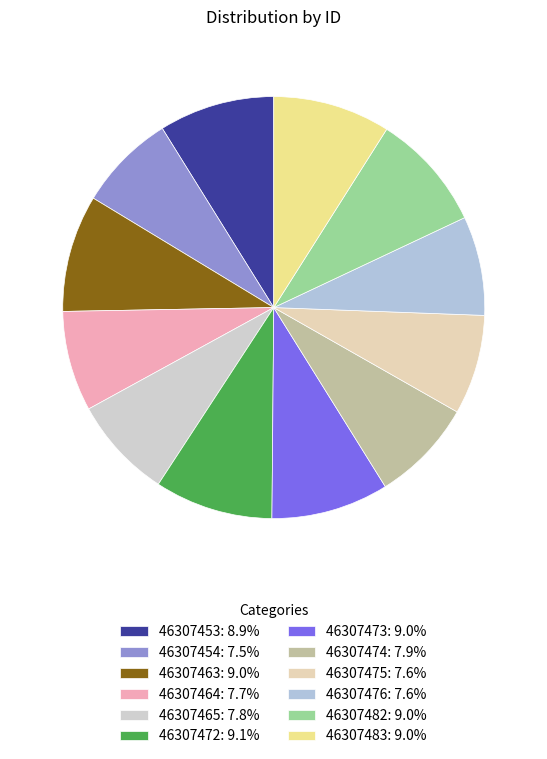

Count the number of slices in the pie.

12